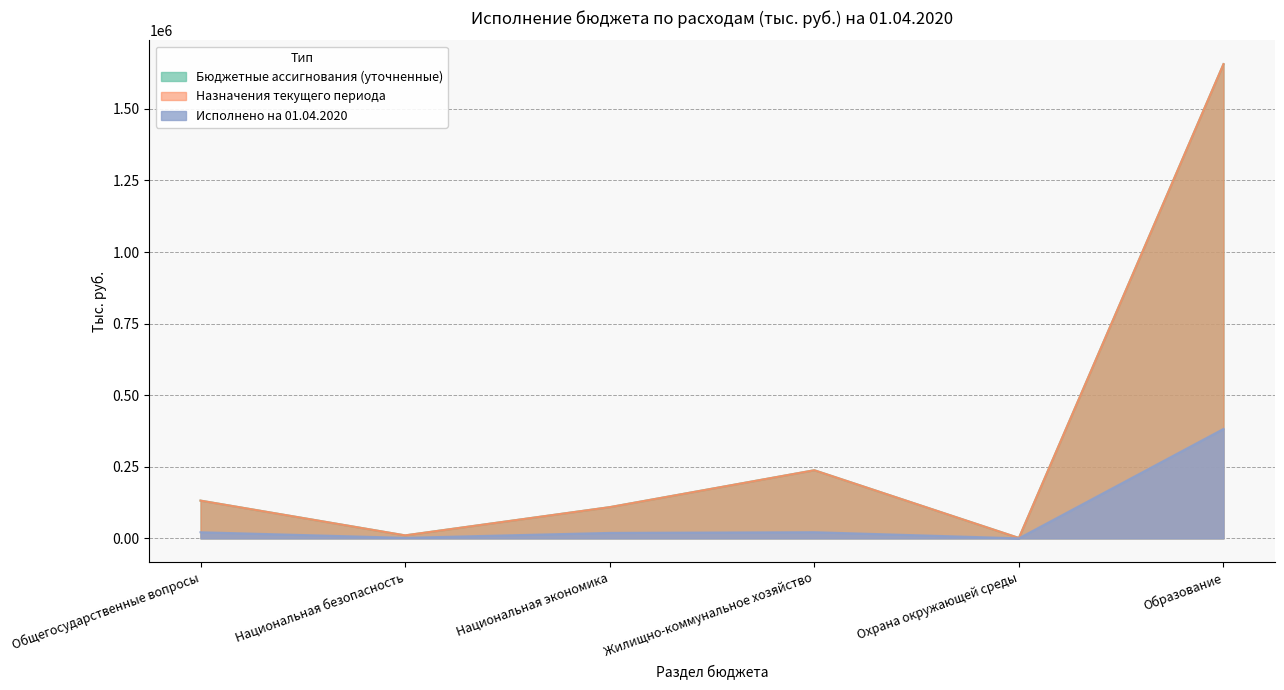

Does the chart have visible grid lines?

Yes